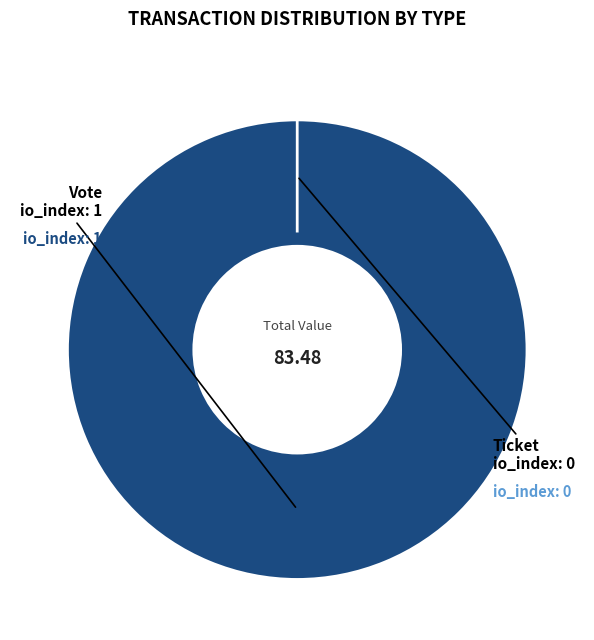

Which slice represents more than half of the pie?

Vote